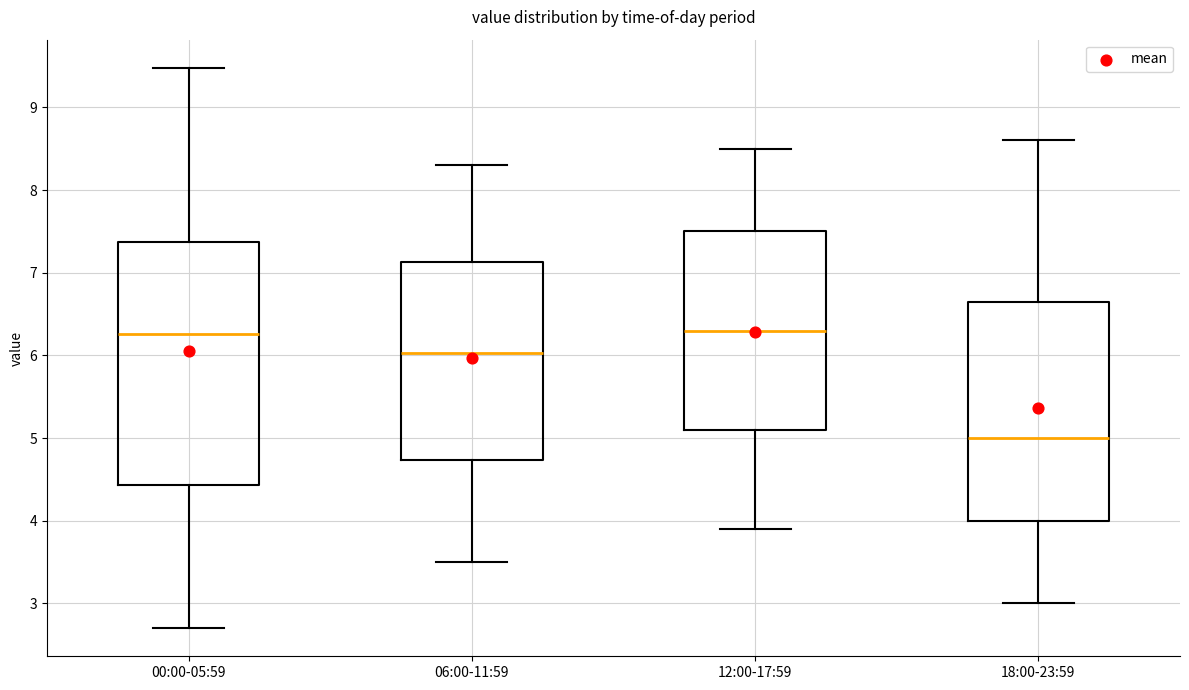

Comparing the boxes themselves (not the whiskers), which one is the tallest?

00:00-05:59